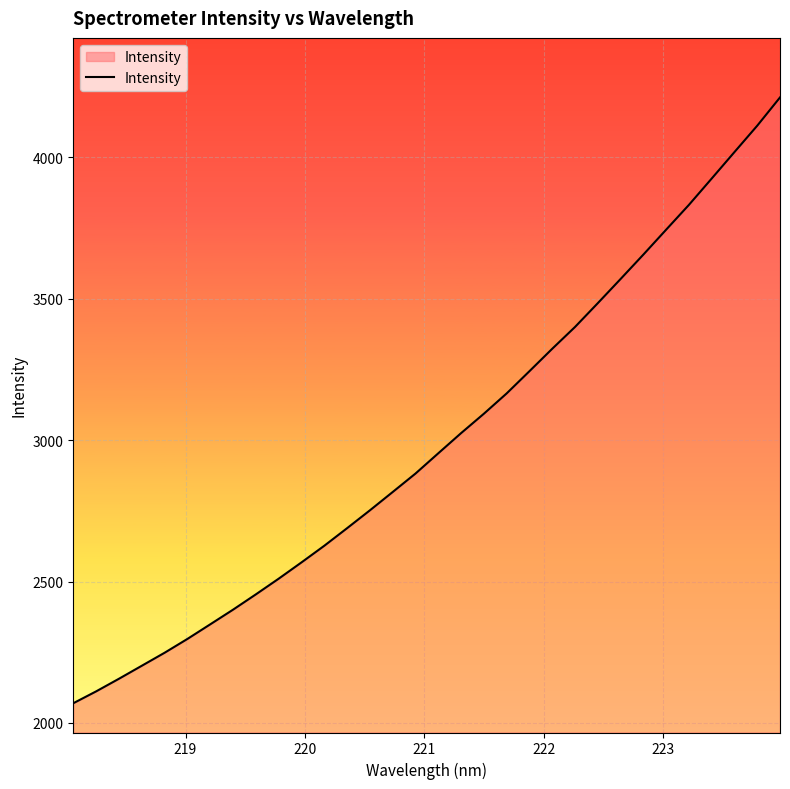

Reading left to right, transcribe all the data shown in this chart.

2069.5	2111.4	2156.0	2202.0	2248.0	2296.8	2348.5	2400.3	2454.4	2509.9	2567.5	2626.3	2688.5	2751.6	2816.4	2881.7	2953.4	3024.6	3093.3	3165.1	3243.7	3323.0	3400.1	3484.3	3569.7	3656.0	3744.1	3831.9	3925.0	4018.6	4111.9	4211.8